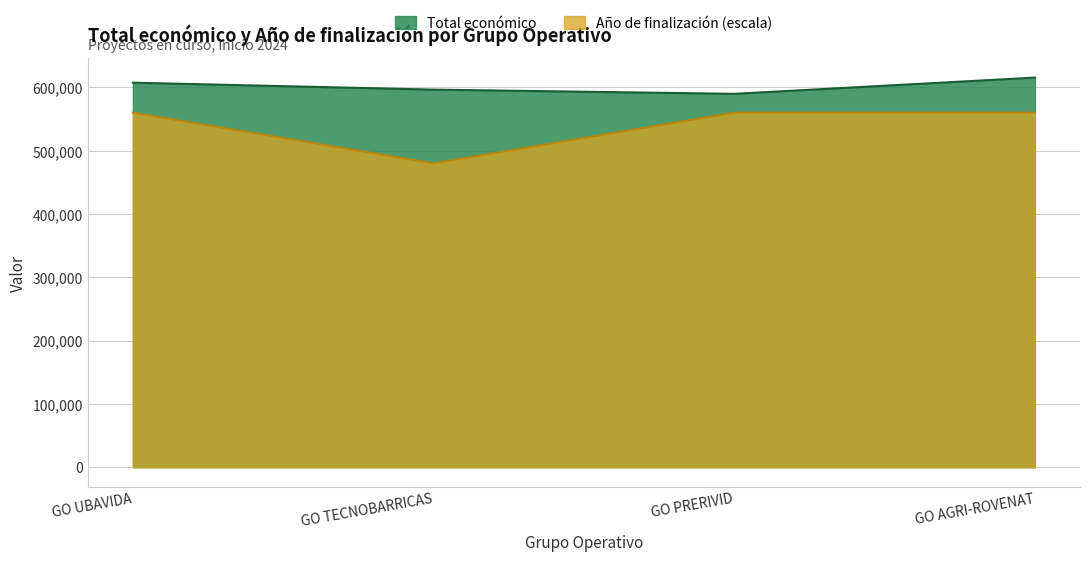

Is it true that Año de finalización equals 560000 at GO AGRI-ROVENAT?

True